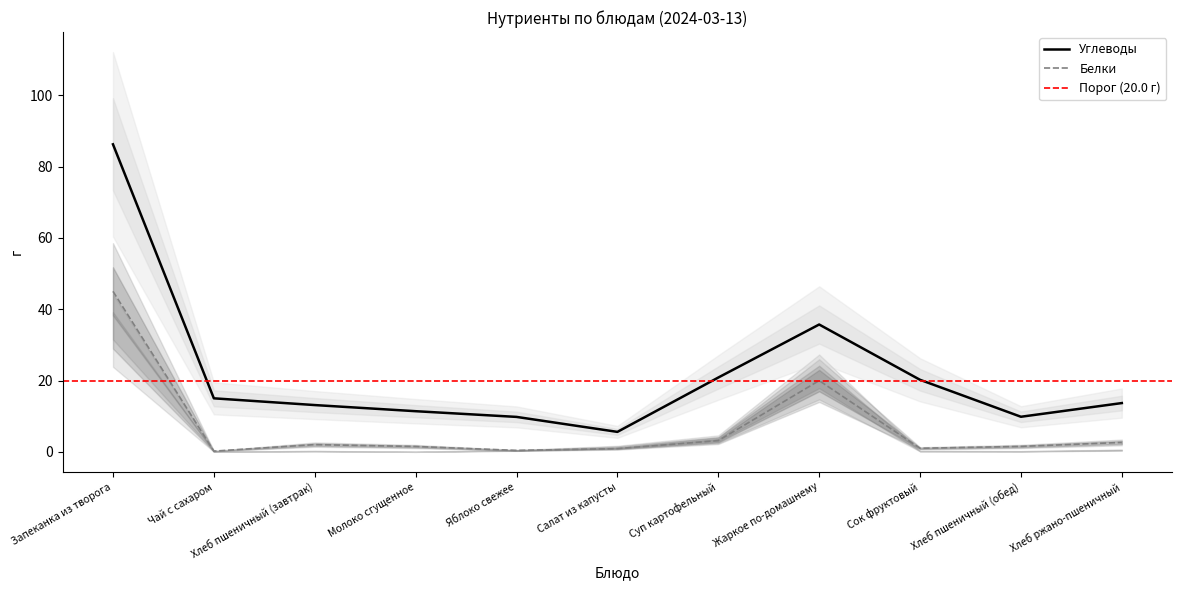

What is the difference between the second highest and second lowest values in the Белки series?

19.6